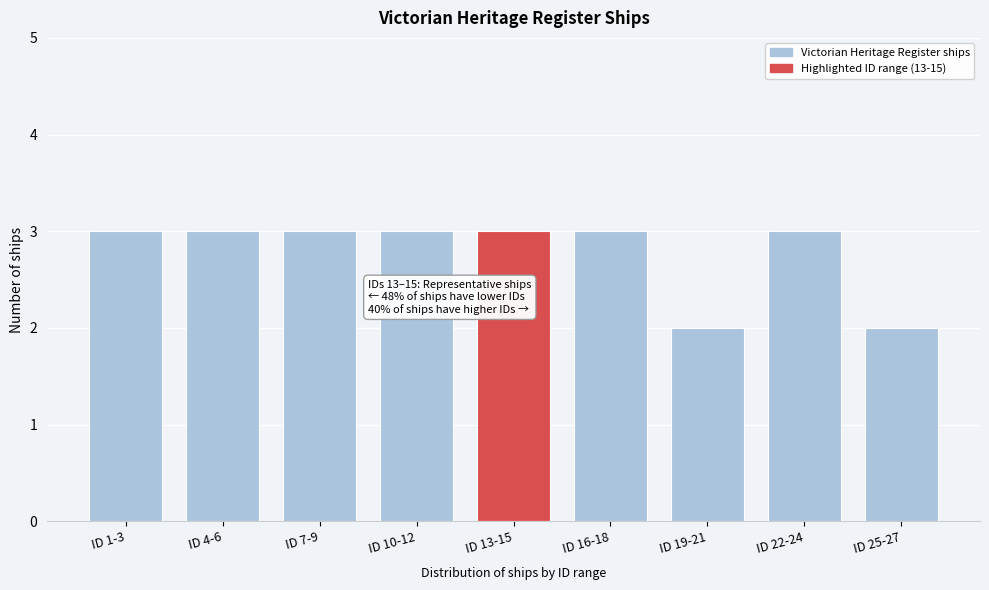

Reading left to right, what are all the values shown in this chart?

3	3	3	3	3	3	2	3	2